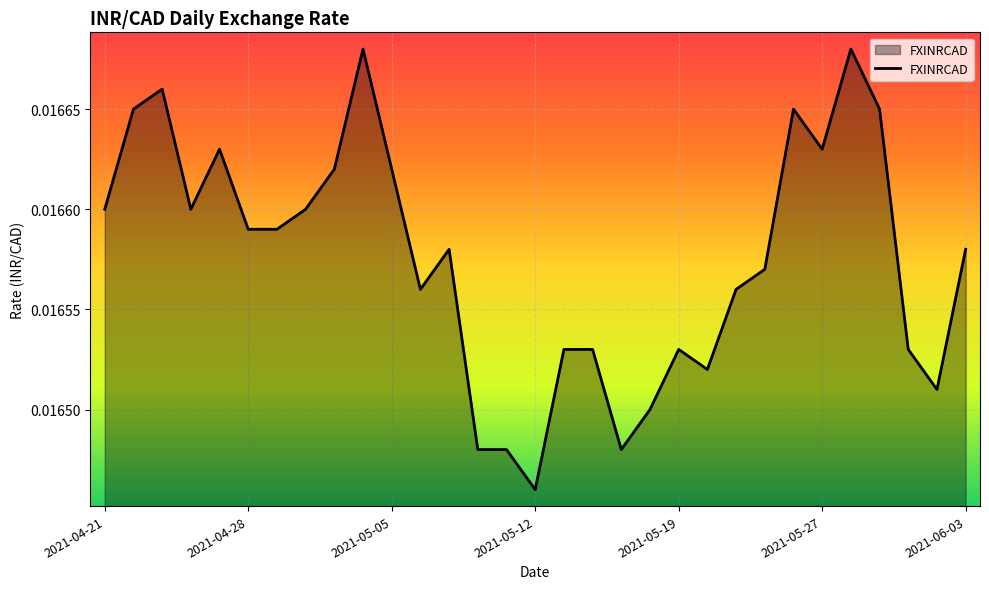

Which category has the lowest value across all series?

2021-05-12